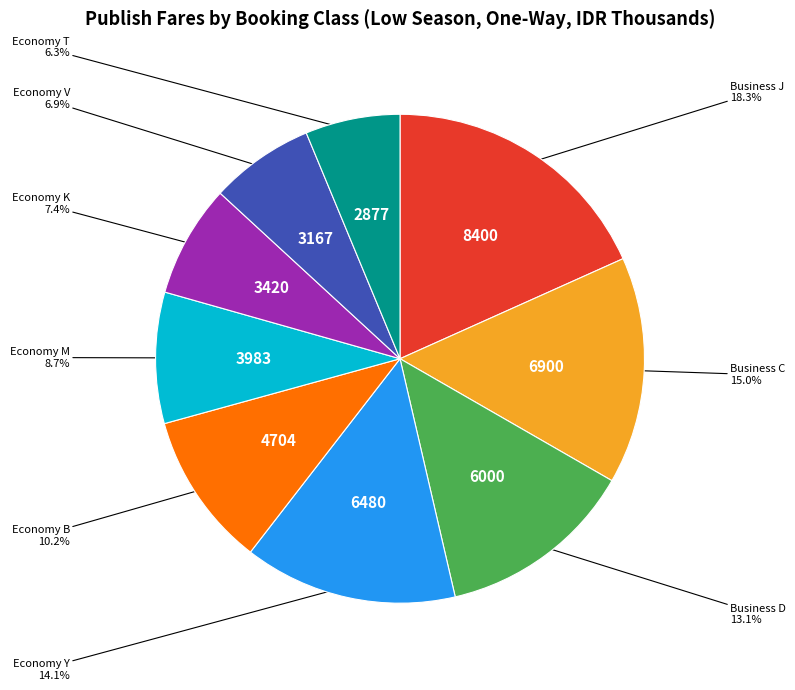

Is there any slice that represents more than half of the pie?

No